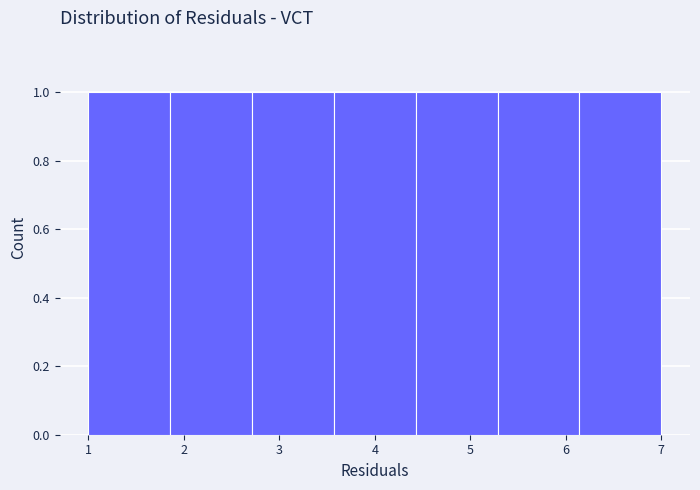

Reading left to right, list every bar in this chart as the range it spans on the x-axis followed by its height. Neither the bar edges nor the heights are printed on the chart, so give them approximately, as read against the axes.

1.0 to 1.9: 1
1.9 to 2.7: 1
2.7 to 3.6: 1
3.6 to 4.4: 1
4.4 to 5.3: 1
5.3 to 6.1: 1
6.1 to 7.0: 1